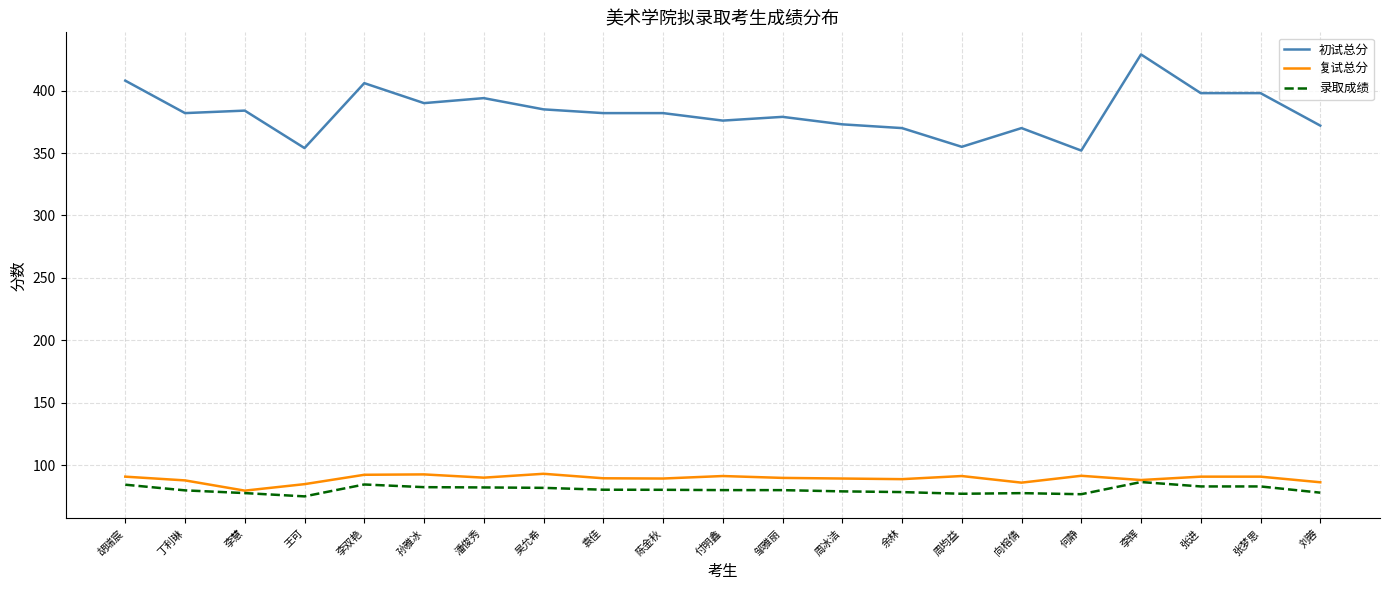

What value does the 初试总分 series have at 丁利琳?

382.0